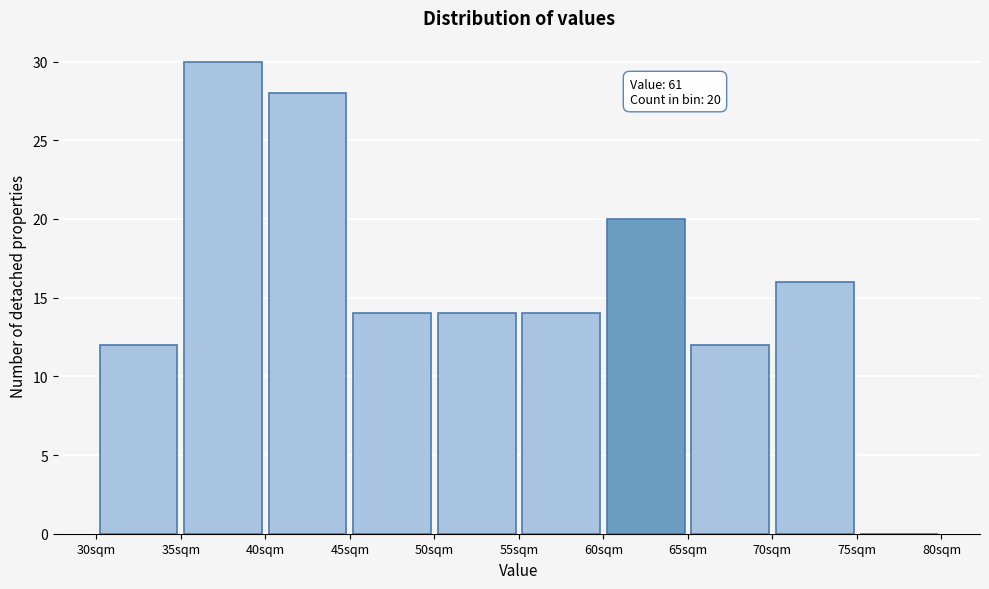

Over which range of the x-axis is the bar tallest?

35 to 40